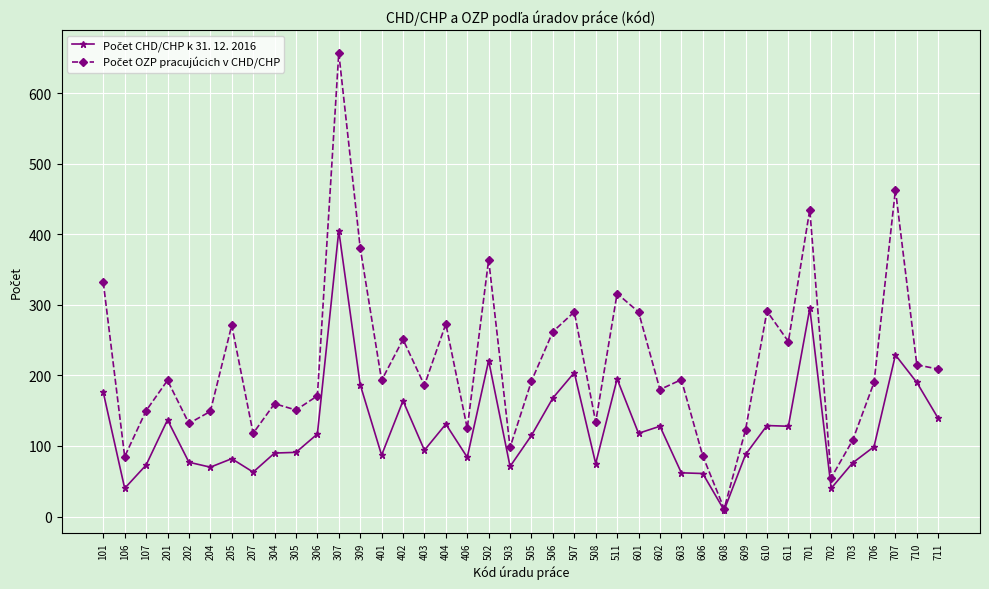

What is the greatest value displayed?

657